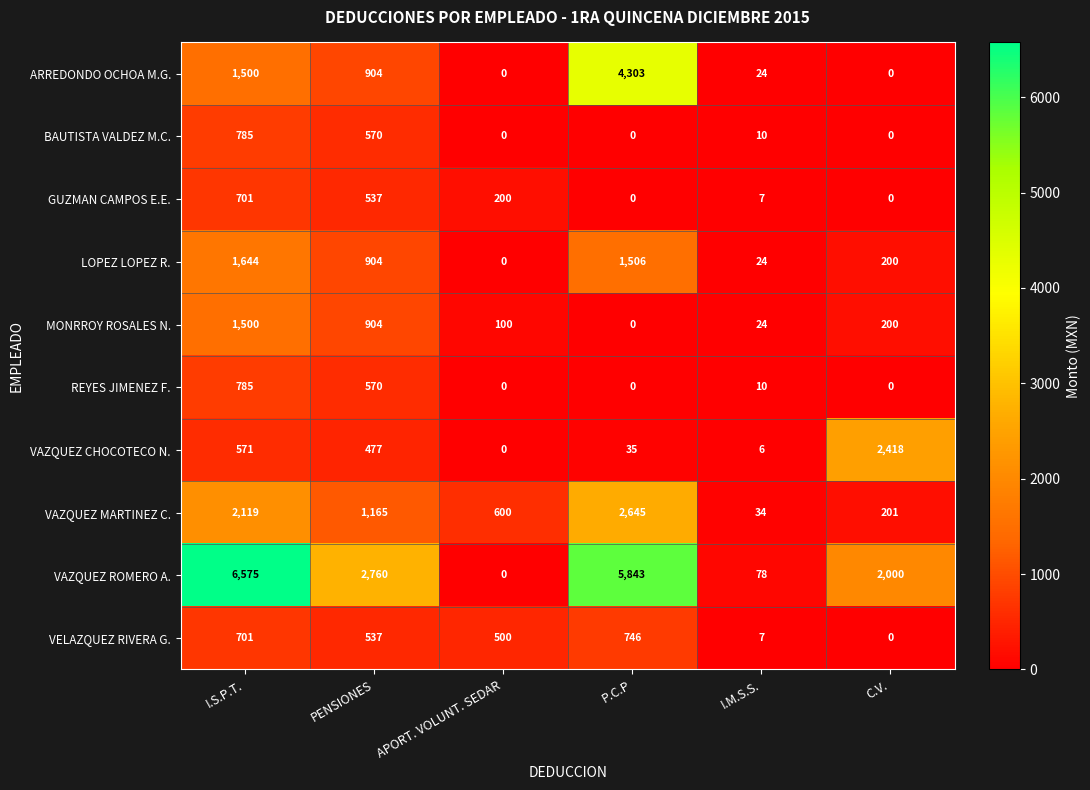

What is the sum of all LOPEZ LOPEZ R. values?

4278